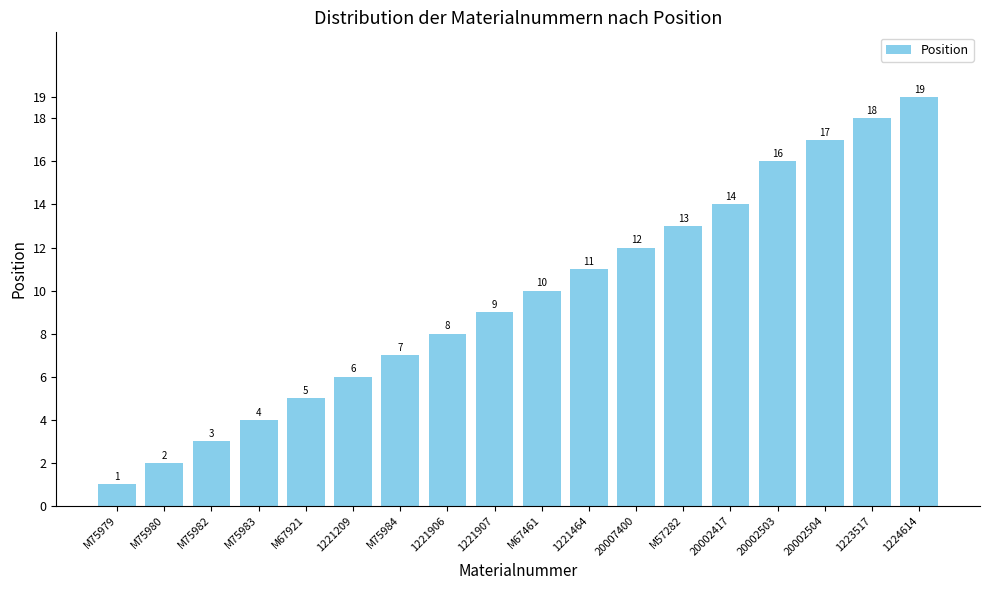

Count the number of categories in the chart.

18